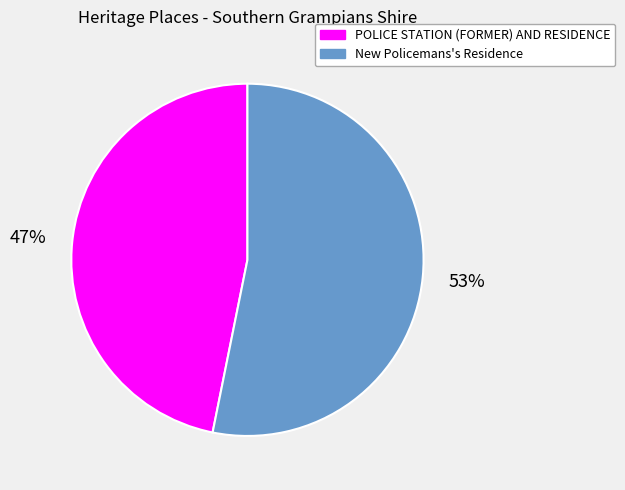

How many slices are in this pie chart?

2